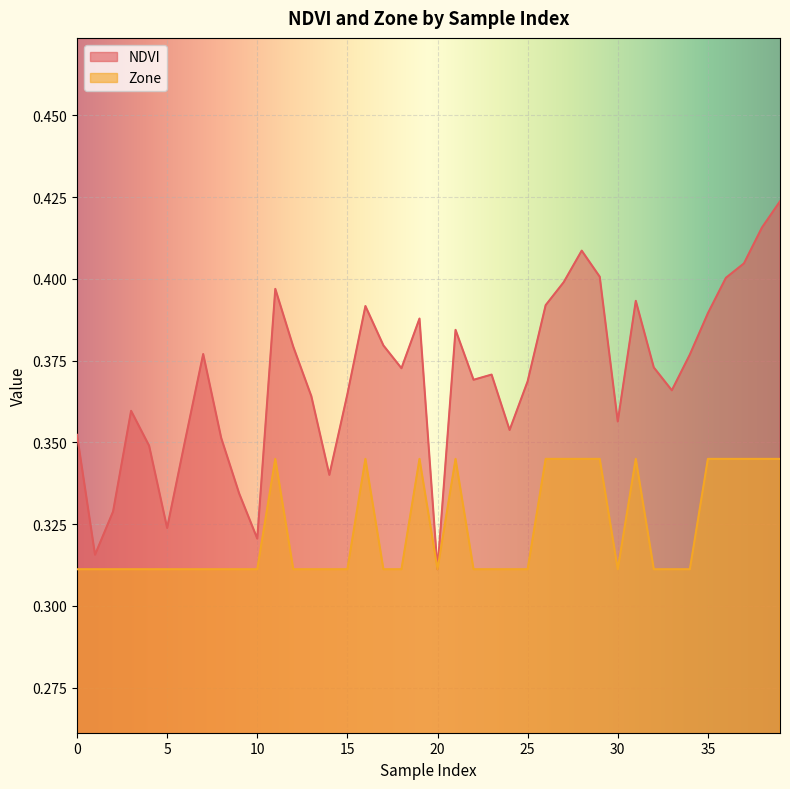

What are all the series names shown in the legend?

NDVI, Zone